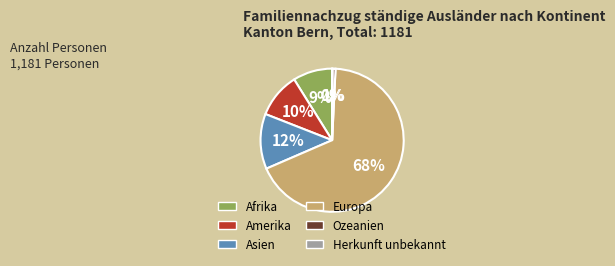

Which category has the biggest portion of the pie?

Europa